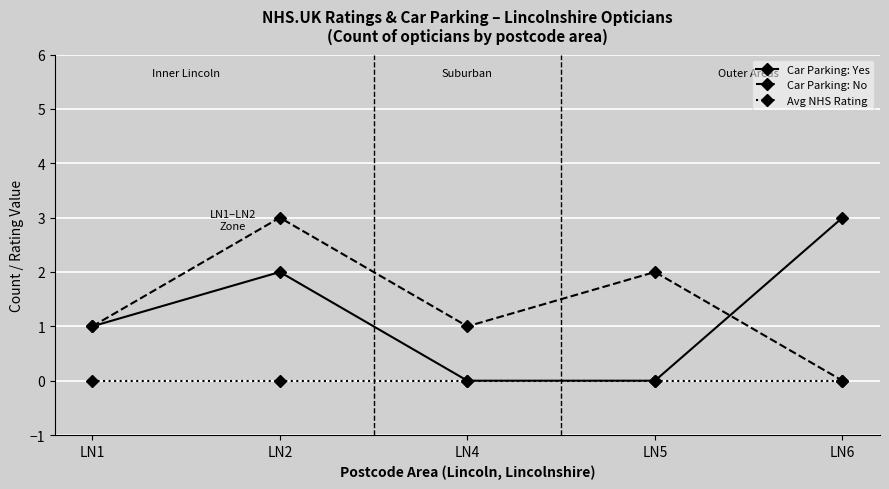

Is this an area chart (filled region under the line)?

No